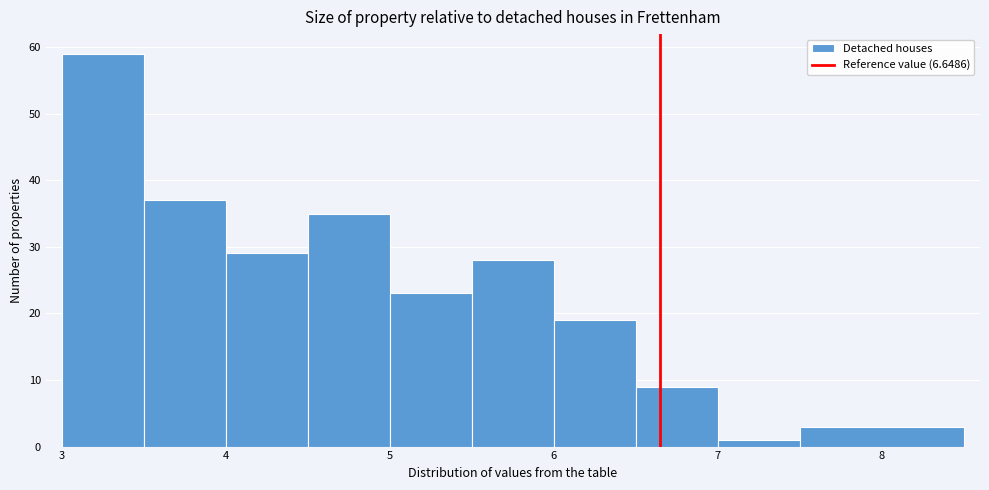

How tall is the bar that spans 3.0 to 3.5 on the x-axis? The values are not printed on the chart, so give them approximately, as read against the axis.

59